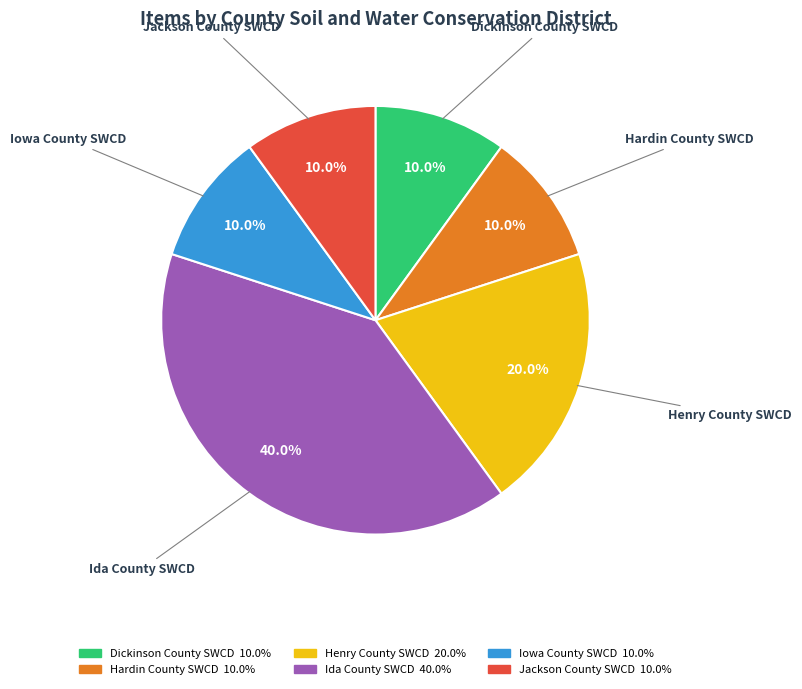

Does any single category account for the majority?

No